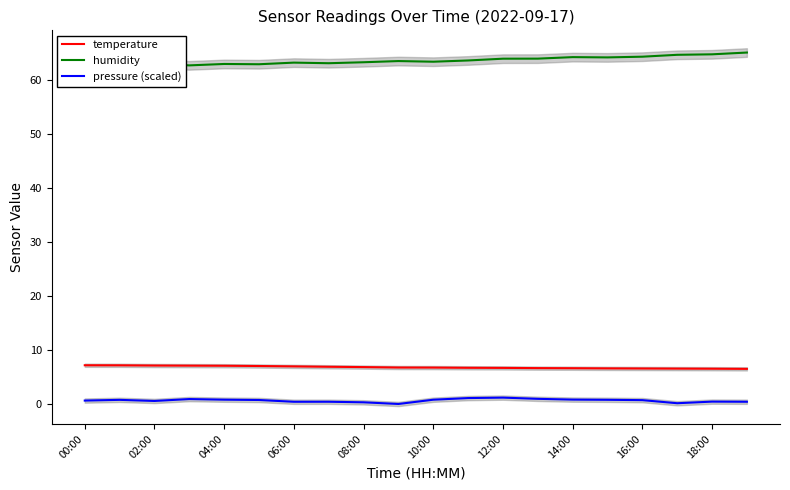

True or false: temperature and pressure (scaled) intersect in this chart.

False